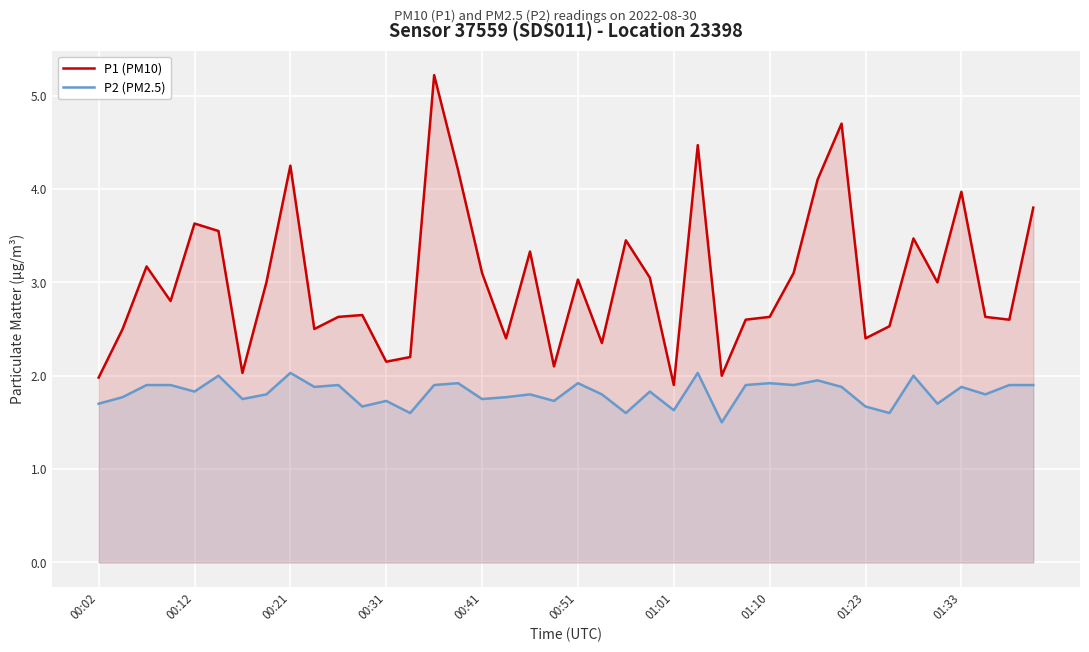

At 00:41, list the series in order from largest to smallest.

P1 (PM10), P2 (PM2.5)